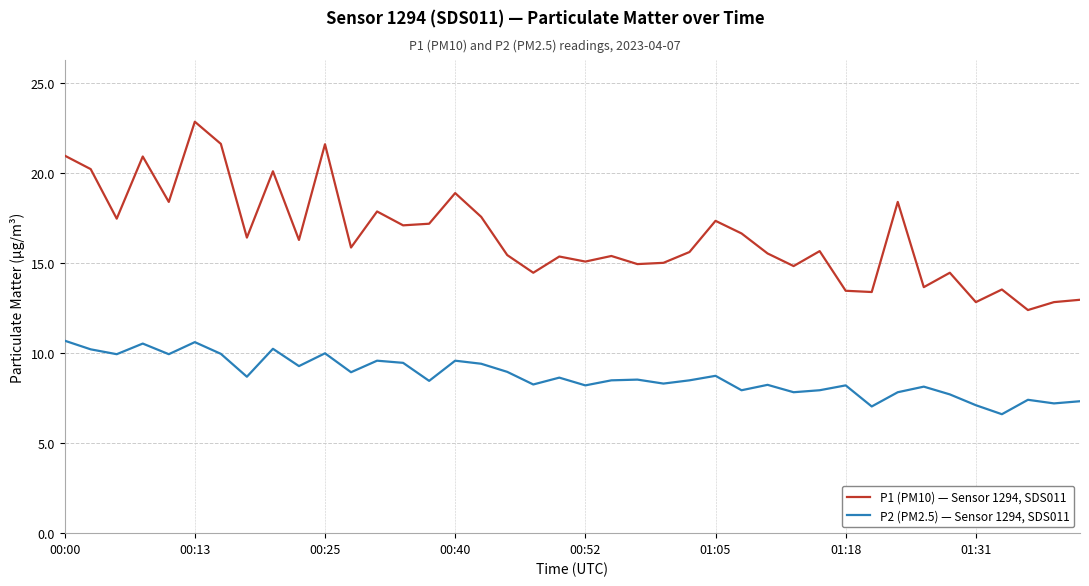

What is the minimum value shown in the chart?

6.6